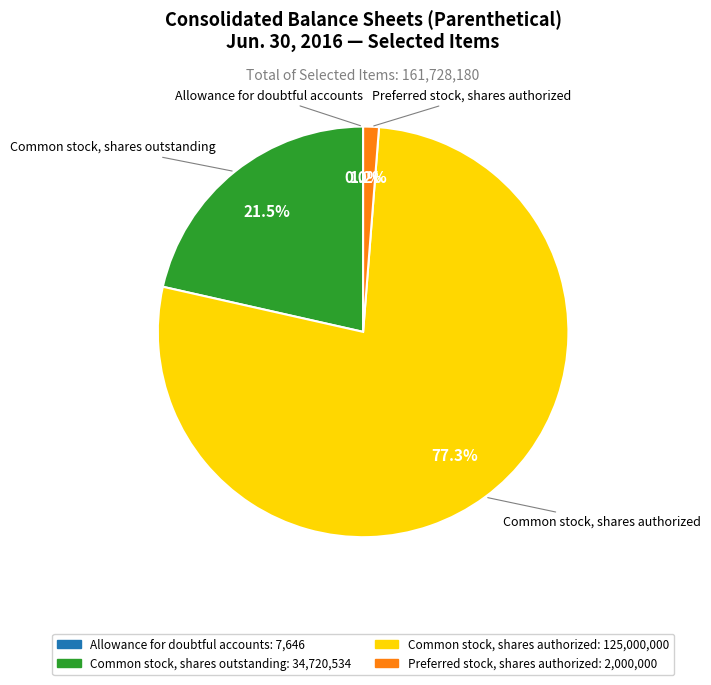

Does Common stock, shares outstanding represent more than half of the total?

No